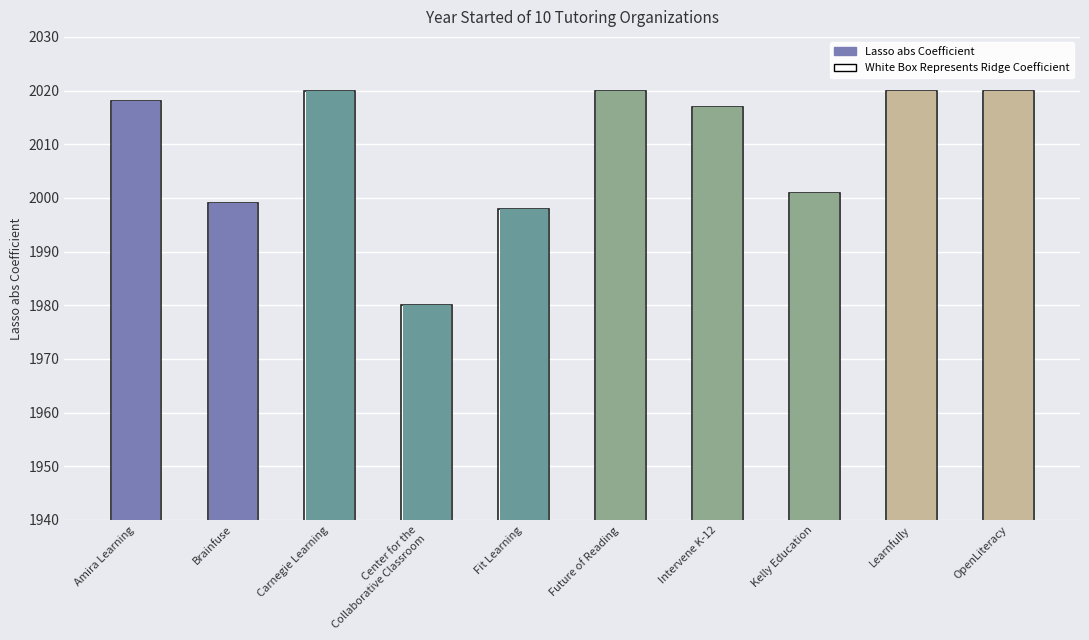

List the labels in order of value, largest first.

Carnegie Learning, Future of Reading, Learnfully, OpenLiteracy, Amira Learning, Intervene K-12, Kelly Education, Brainfuse, Fit Learning, Center for the
Collaborative Classroom